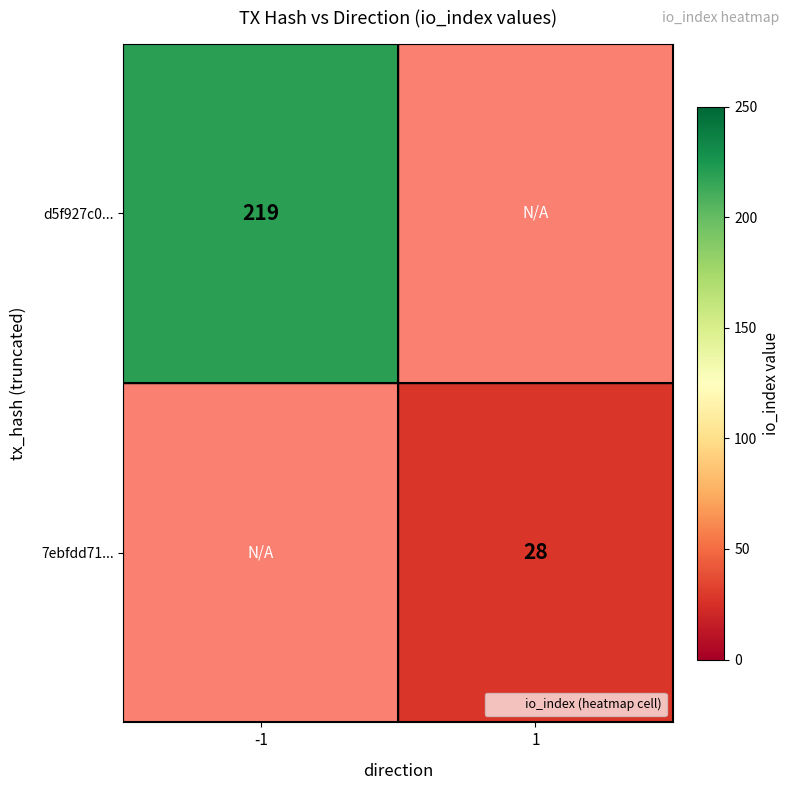

How many positive values does the d5f927c0... series have?

1